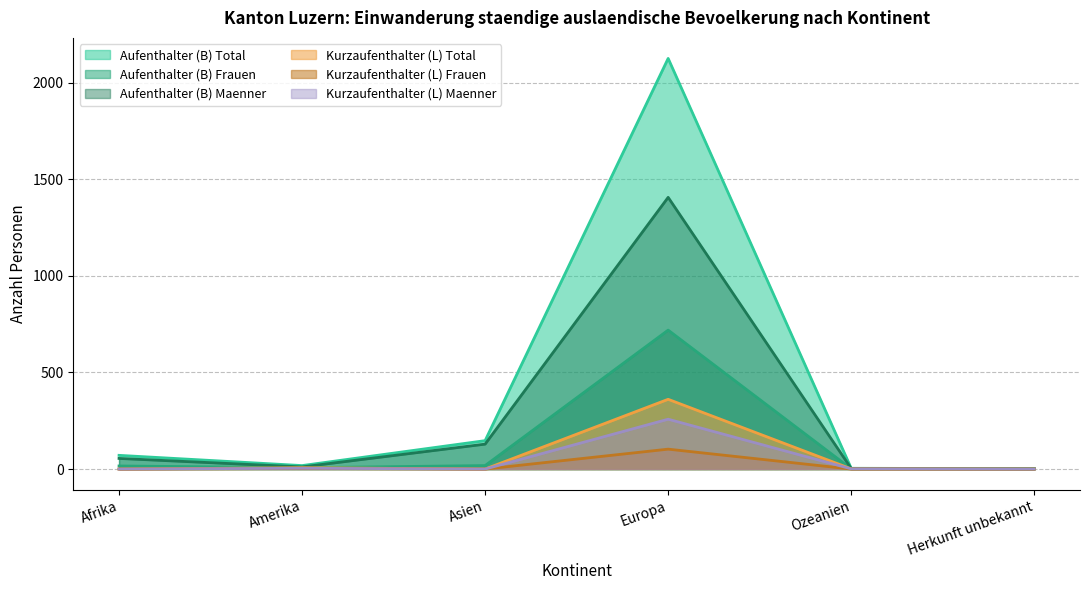

True or false: Aufenthalter (B) Maenner has a value of 129 at Asien.

True